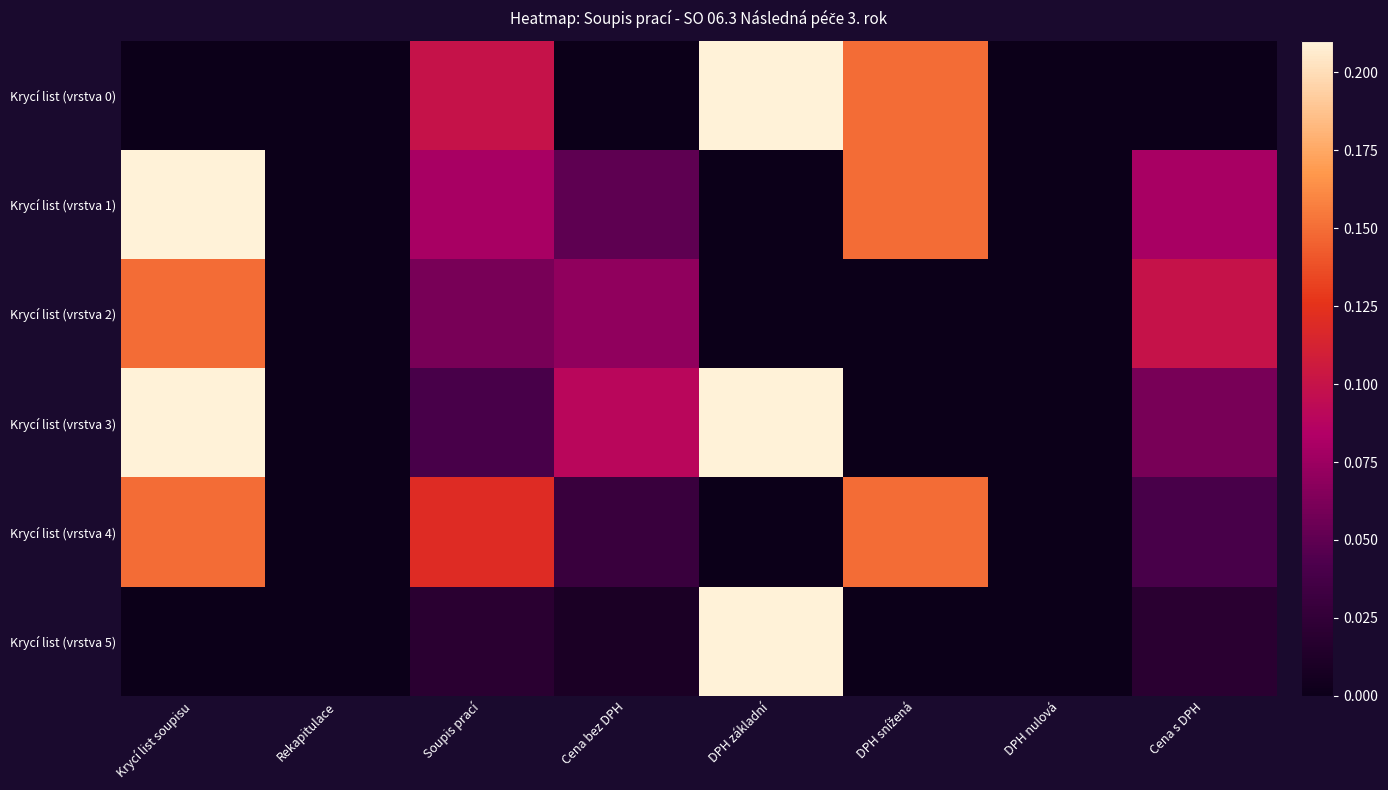

Reading left to right, list all the values displayed in this chart.

Krycí list (vrstva 0): Krycí list soupisu=0.0	Rekapitulace=0.0	Soupis prací=0.1	Cena bez DPH=0.0	DPH základní=0.2	DPH snížená=0.1	DPH nulová=0.0	Cena s DPH=0.0
Krycí list (vrstva 1): Krycí list soupisu=0.2	Rekapitulace=0.0	Soupis prací=0.1	Cena bez DPH=0.1	DPH základní=0.0	DPH snížená=0.1	DPH nulová=0.0	Cena s DPH=0.1
Krycí list (vrstva 2): Krycí list soupisu=0.1	Rekapitulace=0.0	Soupis prací=0.1	Cena bez DPH=0.1	DPH základní=0.0	DPH snížená=0.0	DPH nulová=0.0	Cena s DPH=0.1
Krycí list (vrstva 3): Krycí list soupisu=0.2	Rekapitulace=0.0	Soupis prací=0.0	Cena bez DPH=0.1	DPH základní=0.2	DPH snížená=0.0	DPH nulová=0.0	Cena s DPH=0.1
Krycí list (vrstva 4): Krycí list soupisu=0.1	Rekapitulace=0.0	Soupis prací=0.1	Cena bez DPH=0.0	DPH základní=0.0	DPH snížená=0.1	DPH nulová=0.0	Cena s DPH=0.0
Krycí list (vrstva 5): Krycí list soupisu=0.0	Rekapitulace=0.0	Soupis prací=0.0	Cena bez DPH=0.0	DPH základní=0.2	DPH snížená=0.0	DPH nulová=0.0	Cena s DPH=0.0